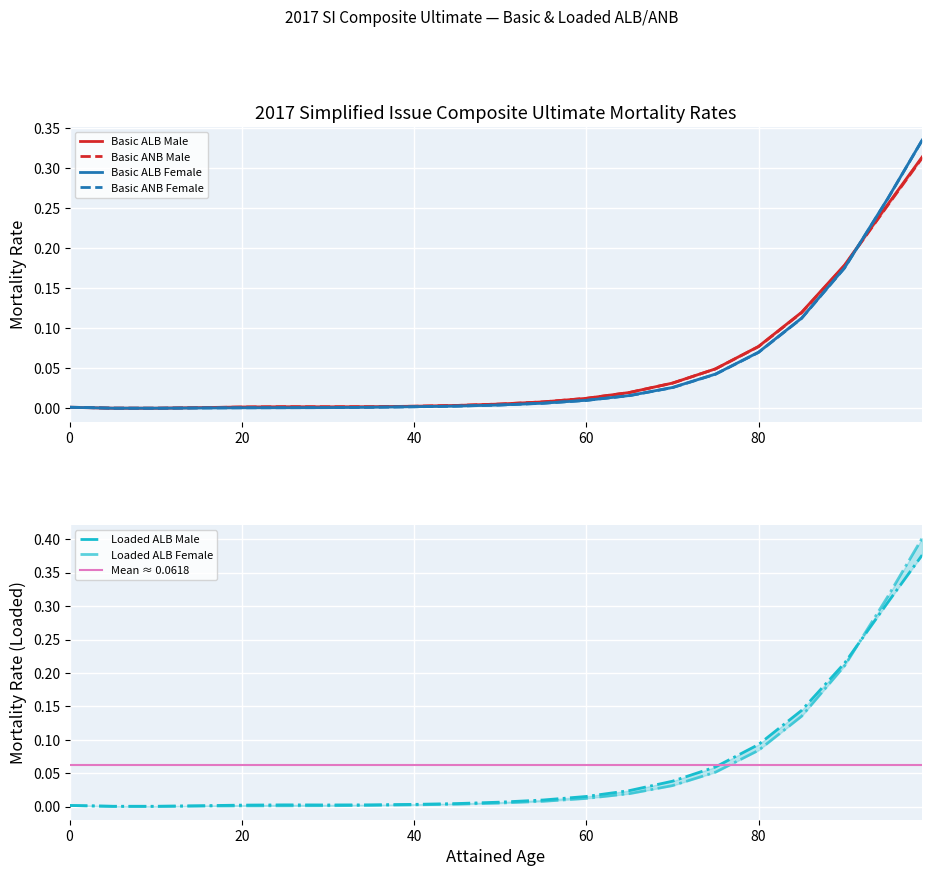

Reading left to right, what are all the values shown in this chart?

Basic ALB Male: 0.0	0.0	0.0	0.0	0.0	0.0	0.0	0.0	0.0	0.0	0.0	0.0	0.0	0.0	0.0	0.0	0.1	0.1	0.2	0.3	0.3
Basic ALB Female: 0.0	0.0	0.0	0.0	0.0	0.0	0.0	0.0	0.0	0.0	0.0	0.0	0.0	0.0	0.0	0.0	0.1	0.1	0.2	0.3	0.3
Basic ANB Male: 0.0	0.0	0.0	0.0	0.0	0.0	0.0	0.0	0.0	0.0	0.0	0.0	0.0	0.0	0.0	0.0	0.1	0.1	0.2	0.3	0.3
Basic ANB Female: 0.0	0.0	0.0	0.0	0.0	0.0	0.0	0.0	0.0	0.0	0.0	0.0	0.0	0.0	0.0	0.0	0.1	0.1	0.2	0.3	0.3
Loaded ALB Male: 0.0	0.0	0.0	0.0	0.0	0.0	0.0	0.0	0.0	0.0	0.0	0.0	0.0	0.0	0.0	0.1	0.1	0.1	0.2	0.3	0.4
Loaded ALB Female: 0.0	0.0	0.0	0.0	0.0	0.0	0.0	0.0	0.0	0.0	0.0	0.0	0.0	0.0	0.0	0.1	0.1	0.1	0.2	0.3	0.4